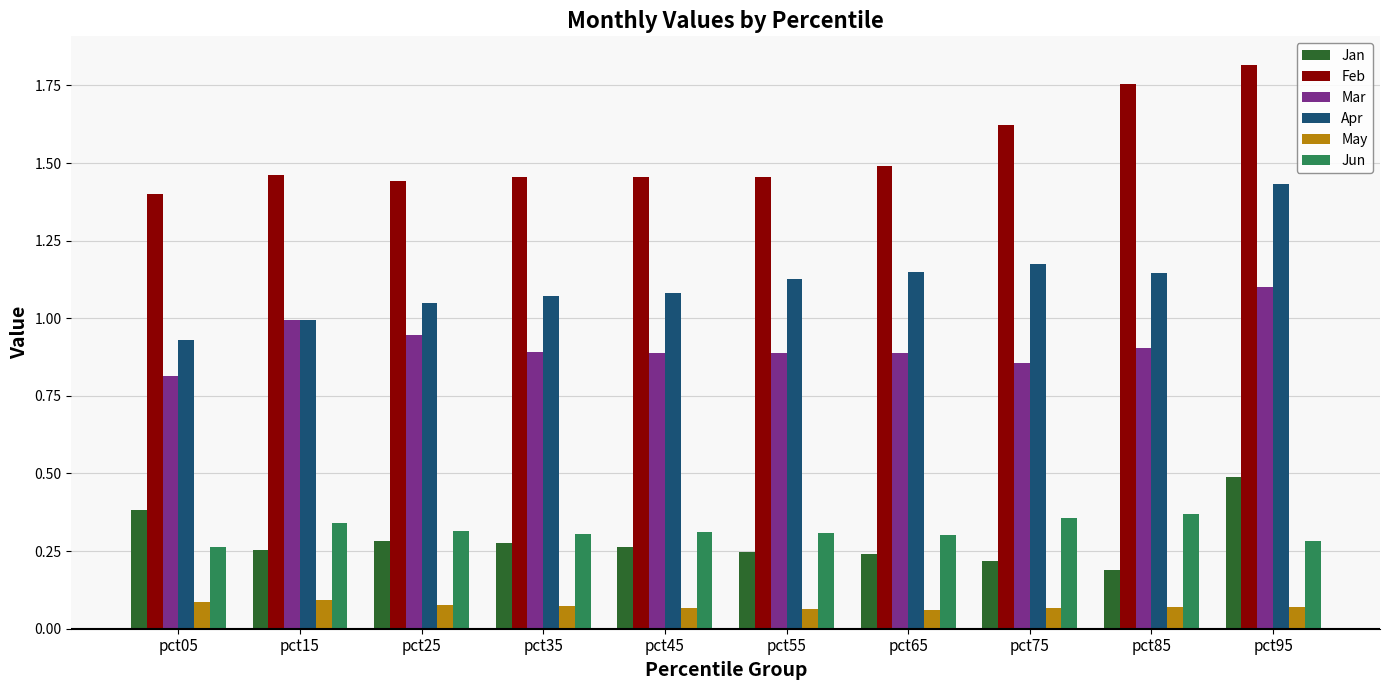

At which category is the sum across all series the highest?

pct95